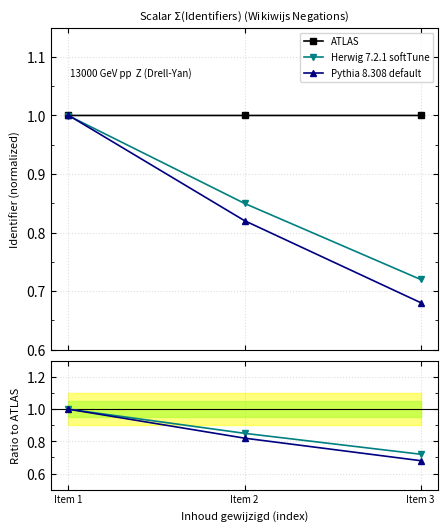

What are all the series names shown in the legend?

ATLAS, Herwig 7.2.1 softTune, Pythia 8.308 default